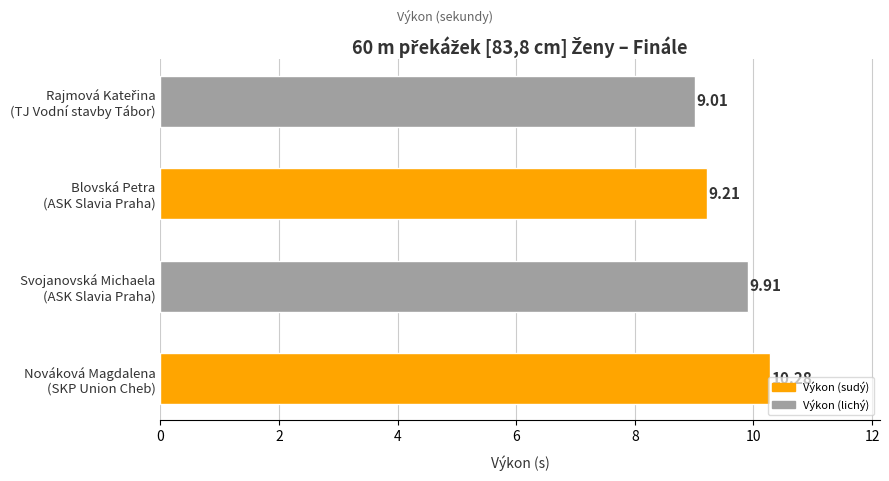

What is the sum of all values?

38.4